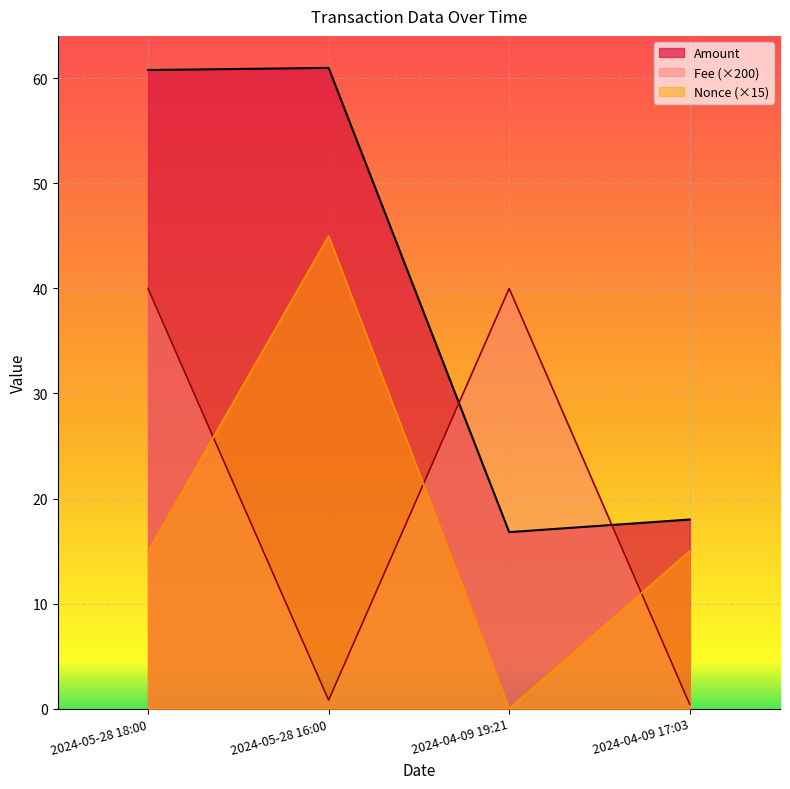

In Fee, how many points are lower than both neighbors (excluding endpoints)?

1